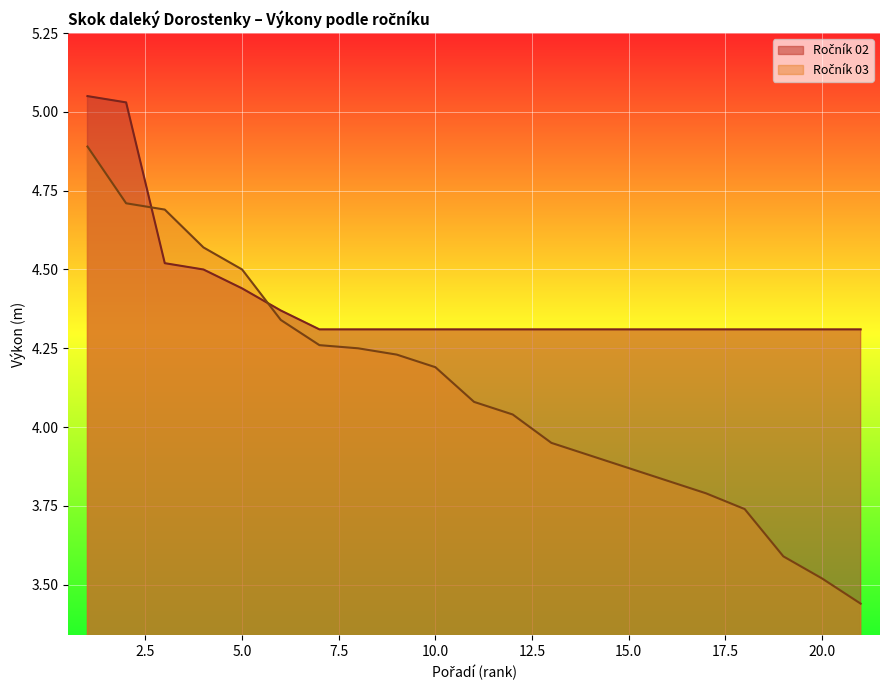

Does the chart display data point markers on the line(s)?

No